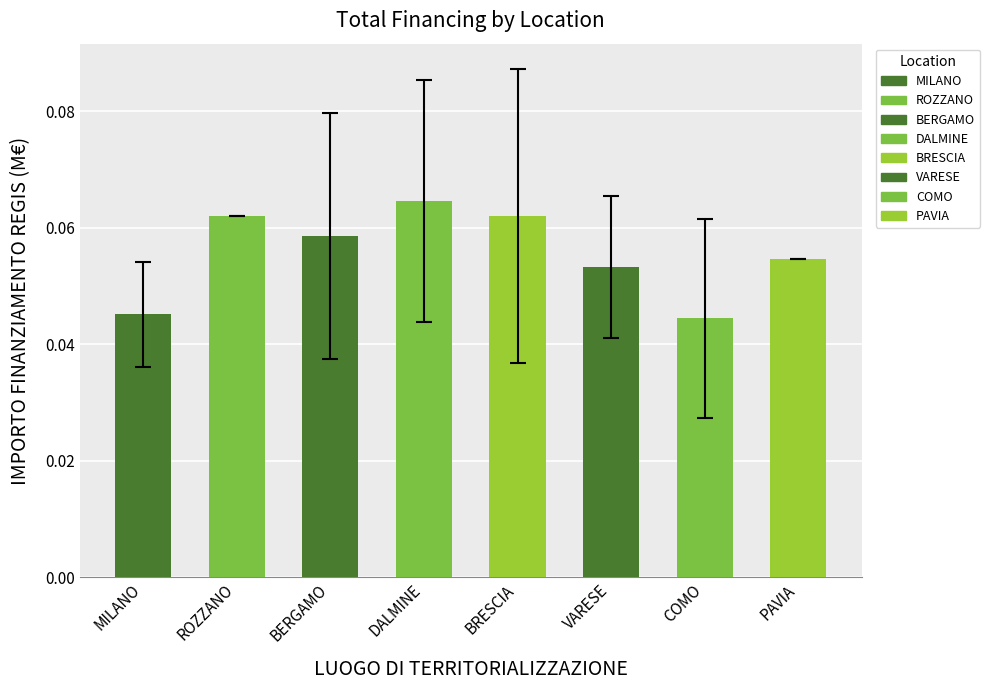

The chart shows a value of 0.0 at ROZZANO. True or false?

False